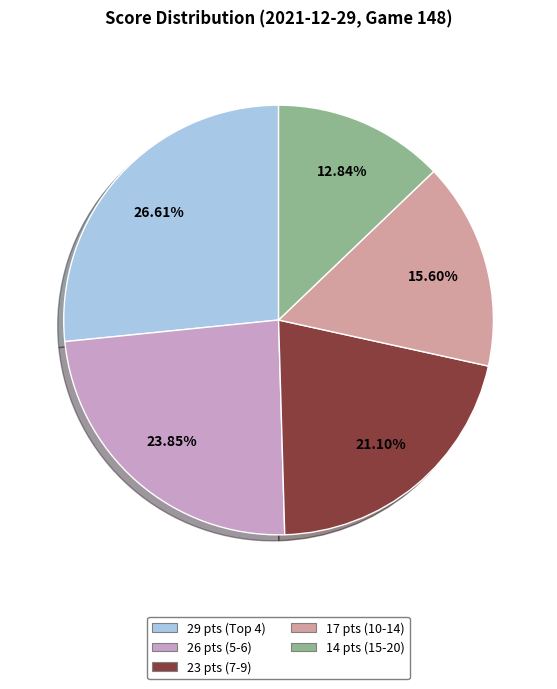

Combined, do 23 pts (7-9) and 26 pts (5-6) account for over 50%?

No